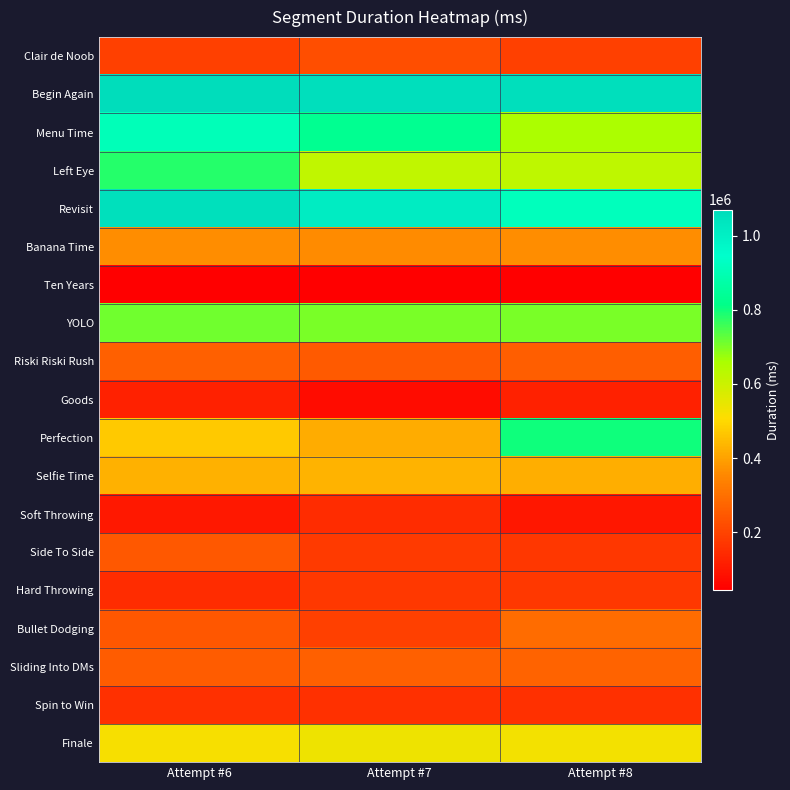

What is the greatest value displayed?

1070300